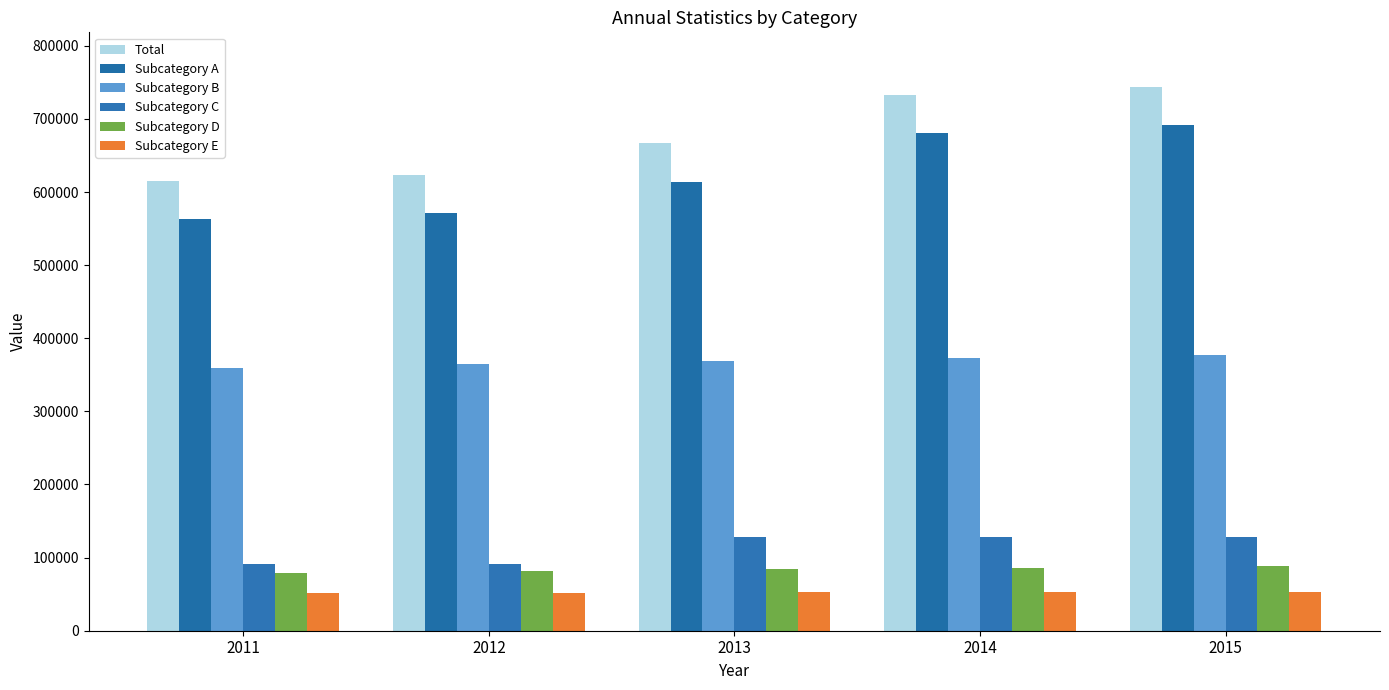

Which series has the largest total across all categories?

Total